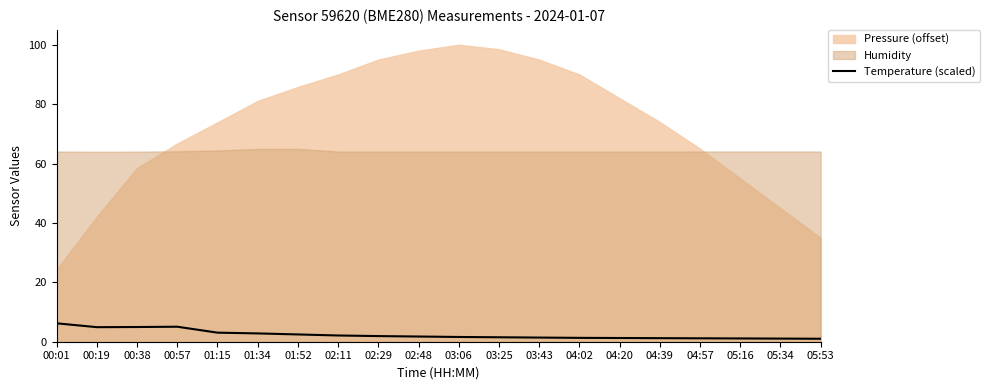

The Temperature (scaled) series shows 3.0 at 01:15. True or false?

True